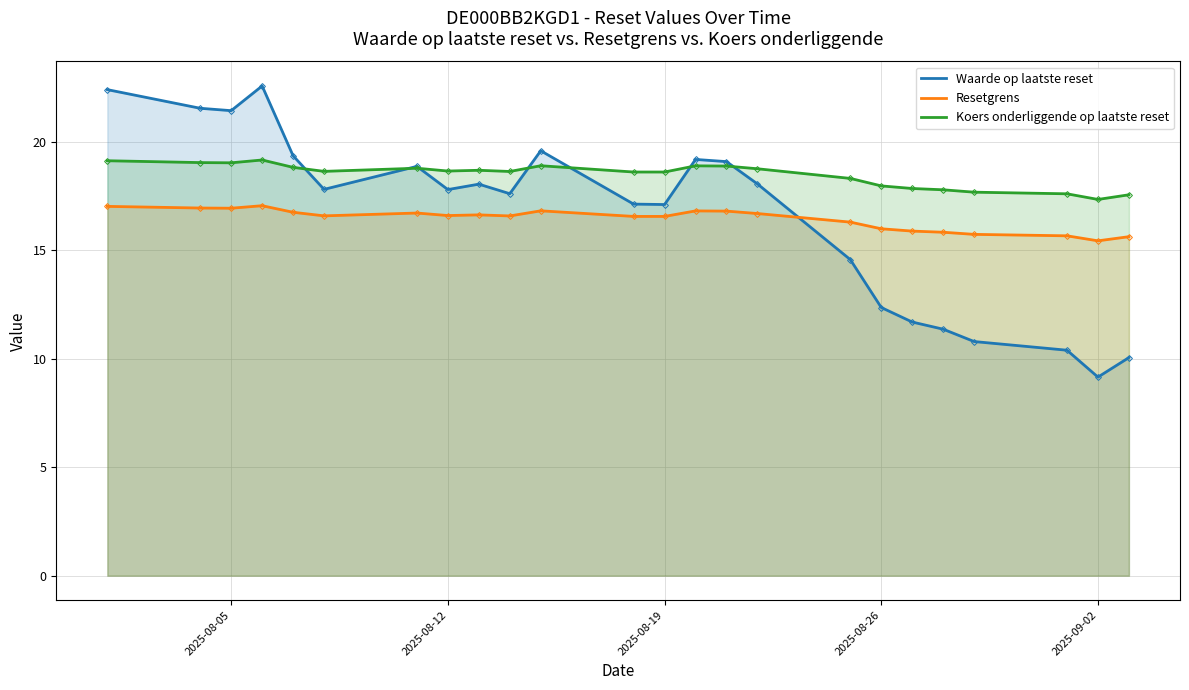

True or false: Koers onderliggende op laatste reset has more than 0 points higher than both neighbors.

True